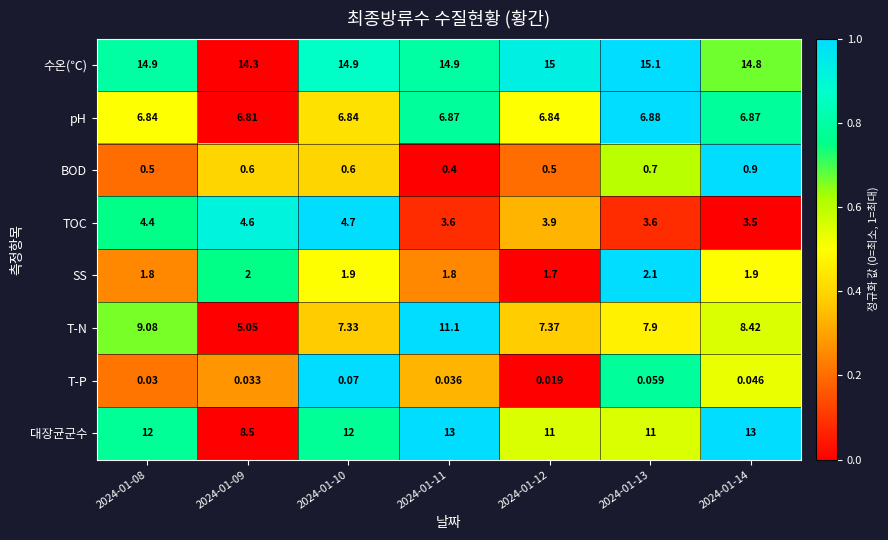

List the series in order of their peak value, highest first.

수온(℃), 대장균군수, T-N, pH, TOC, SS, BOD, T-P